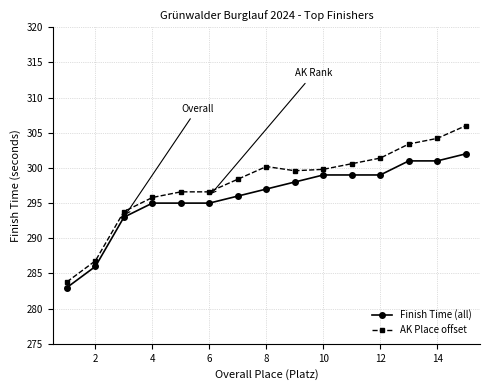

Which series has the largest total across all categories?

AK Place offset